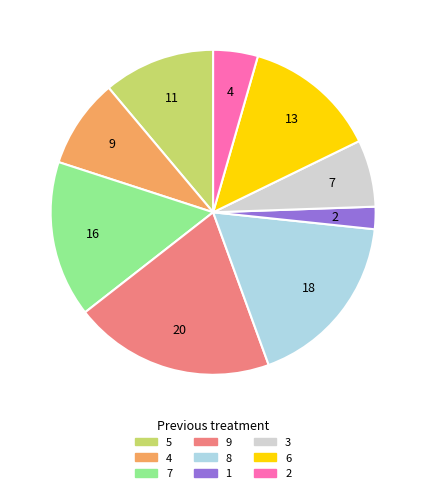

How many slices are in this pie chart?

9